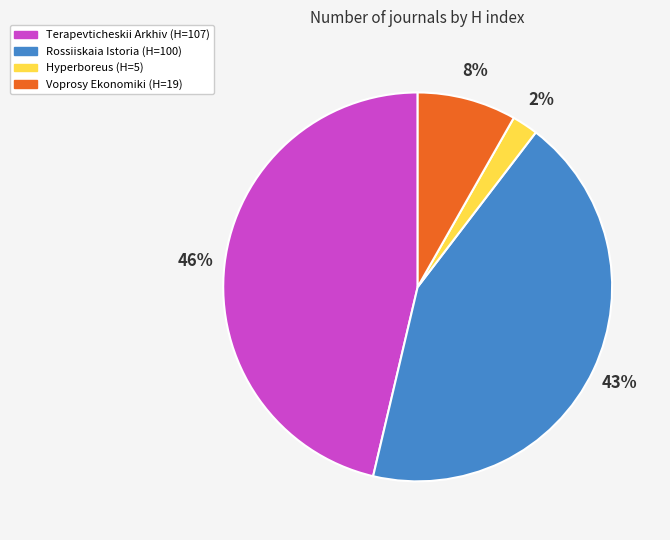

Do Hyperboreus and Voprosy Ekonomiki together represent more than half of the pie?

No